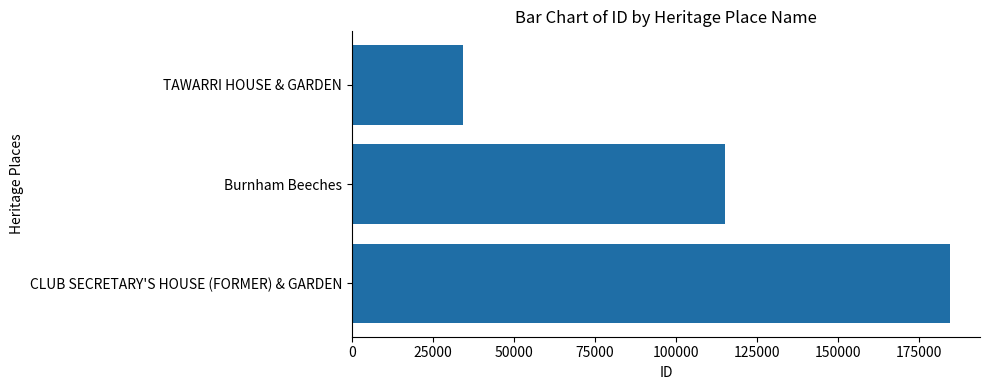

How many values are between 34324 and 184585?

3